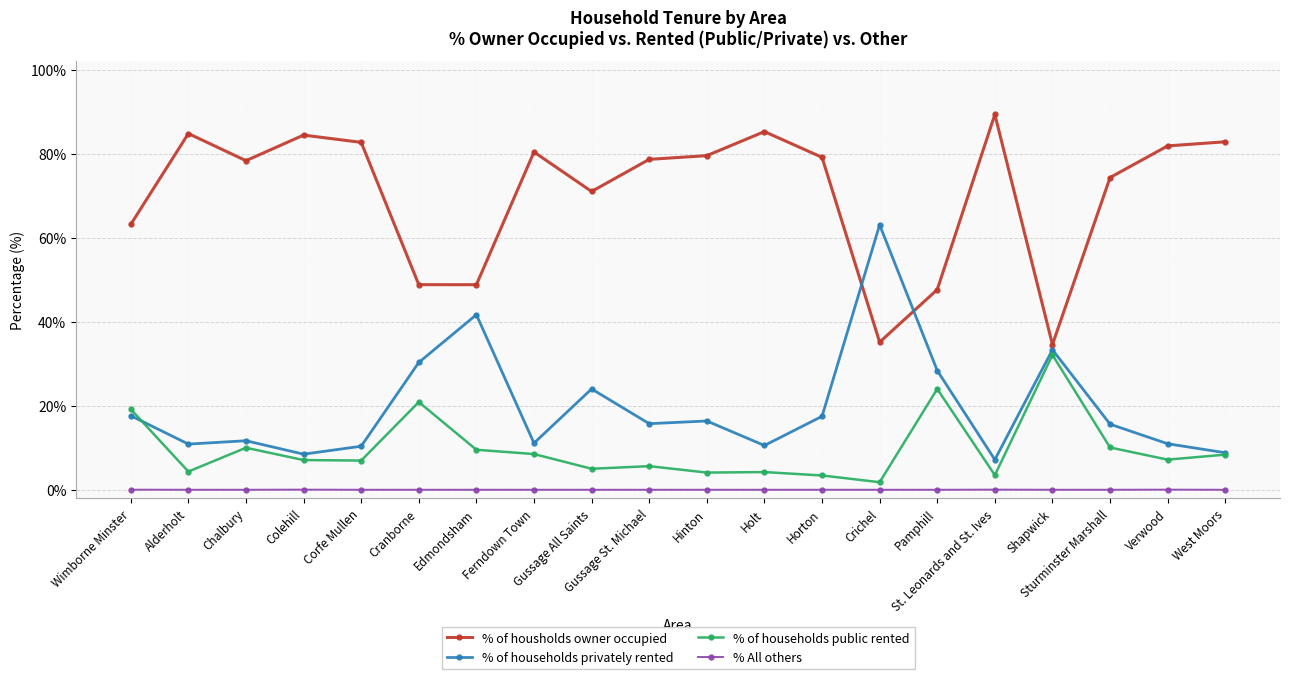

Rank the series at Cranborne from lowest to highest value.

% All others, % of households public rented, % of households privately rented, % of housholds owner occupied